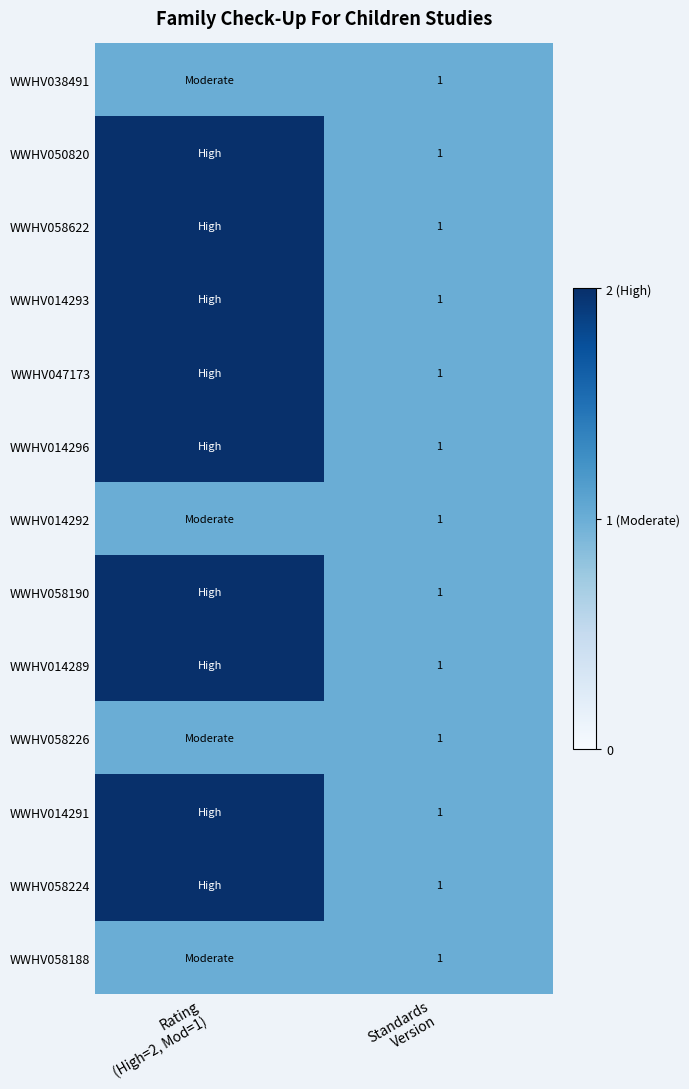

Rank the series at Rating (High=2, Mod=1) from highest to lowest value.

WWHV050820, WWHV058622, WWHV014293, WWHV047173, WWHV014296, WWHV058190, WWHV014289, WWHV014291, WWHV058224, WWHV038491, WWHV014292, WWHV058226, WWHV058188